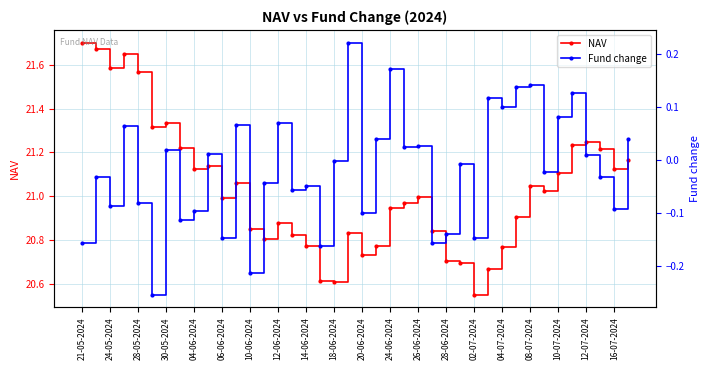

True or false: NAV has a value of 11.0 at 10-07-2024.

False